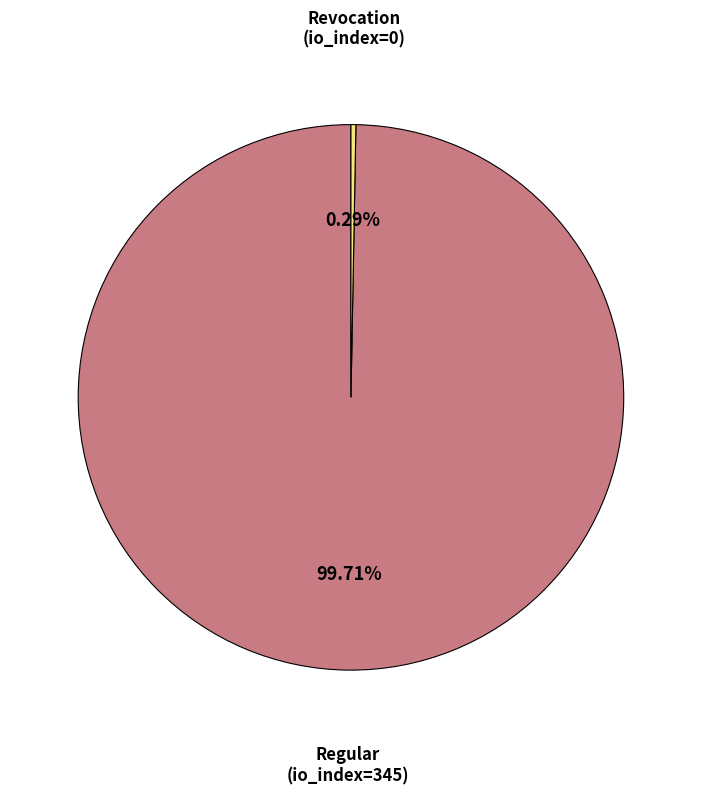

Is there any slice that represents more than half of the pie?

Yes